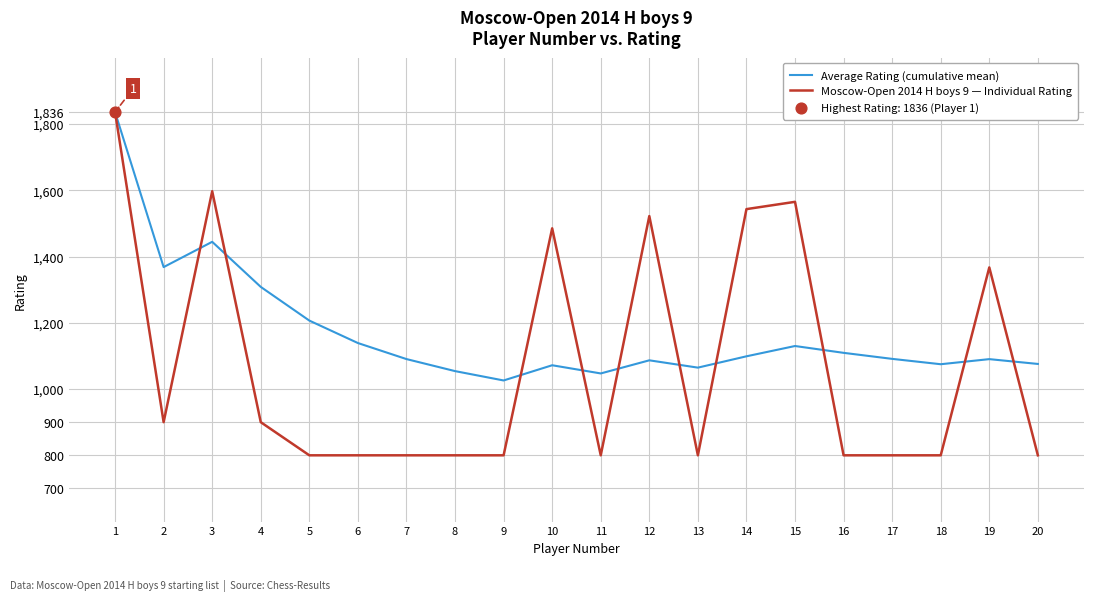

Between 5 and 12, which series saw the biggest shift?

Moscow-Open 2014 H boys 9 — Individual Rating